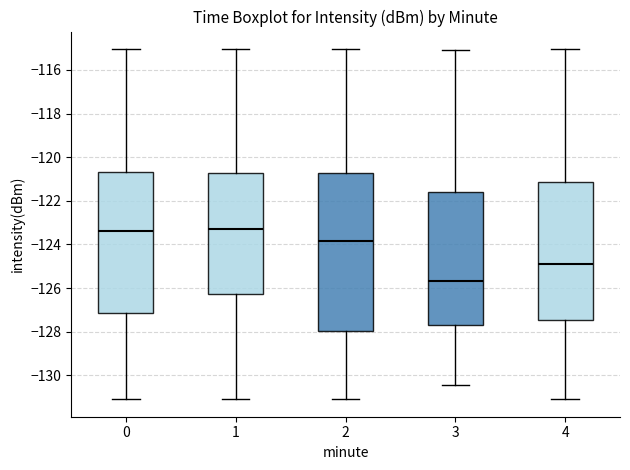

Comparing the boxes themselves (not the whiskers), which one is the tallest?

2